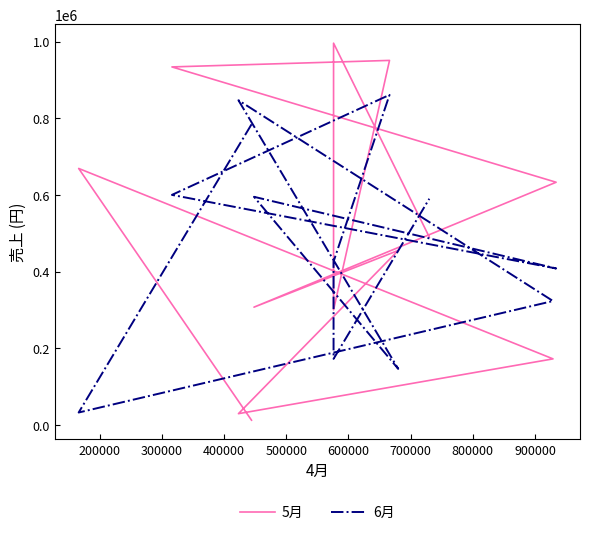

Rank the series by their maximum value, from highest to lowest.

5月, 6月